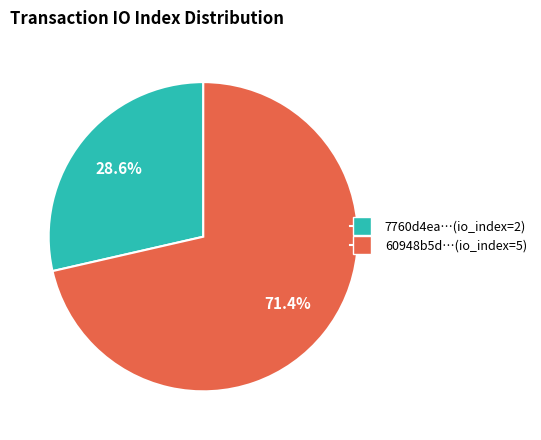

Does any single category account for the majority?

Yes